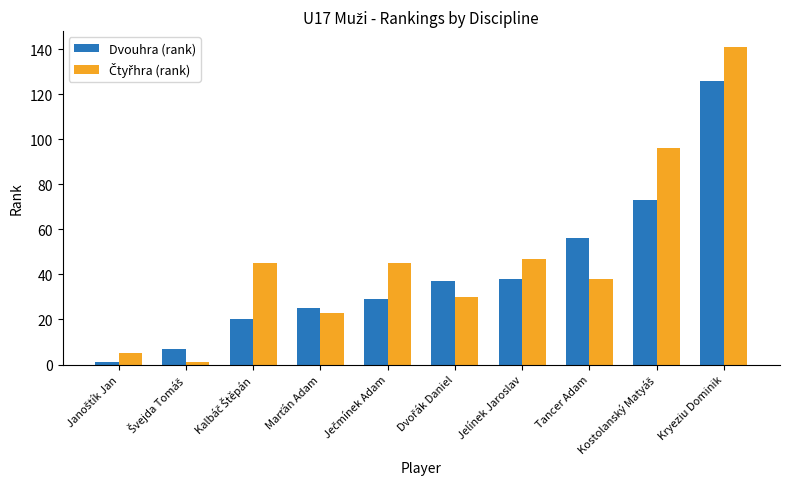

What is the total value across all series at Tancer Adam?

94